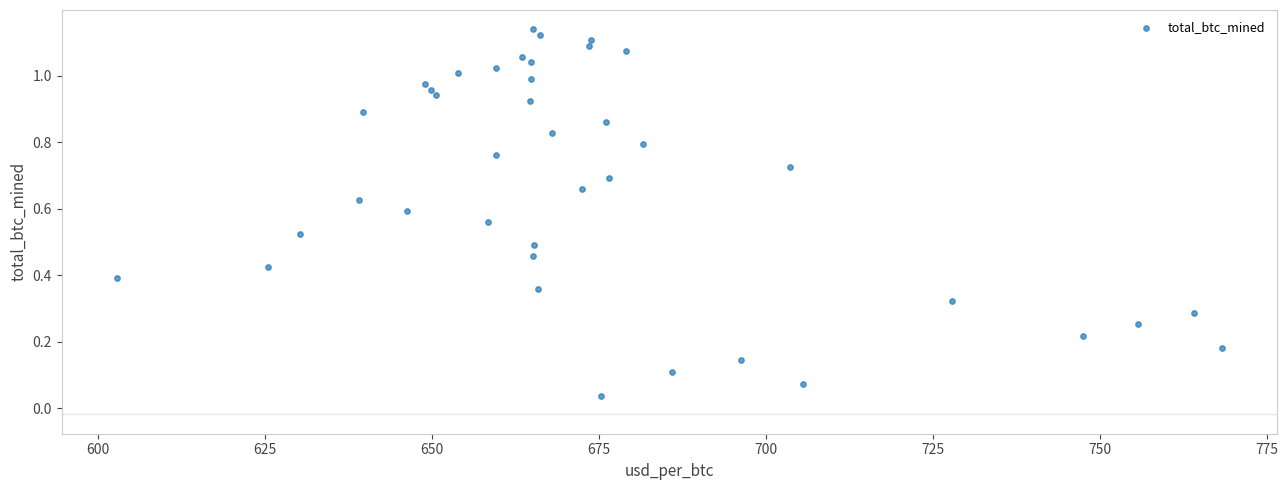

How many data points are displayed?

40